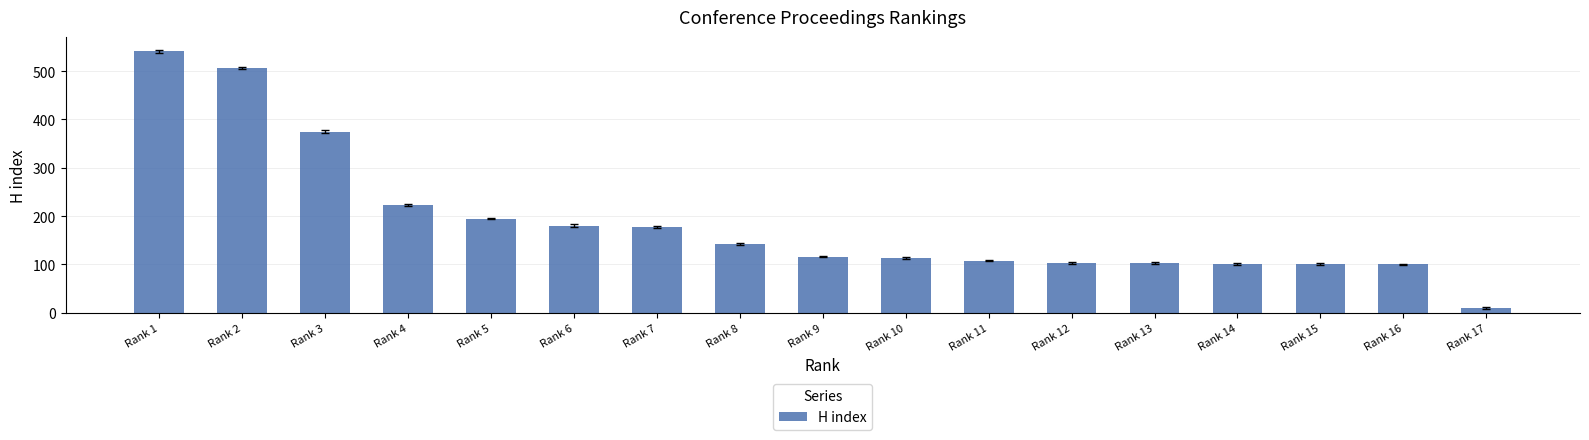

At which label is the value closest to 275?

Rank 4